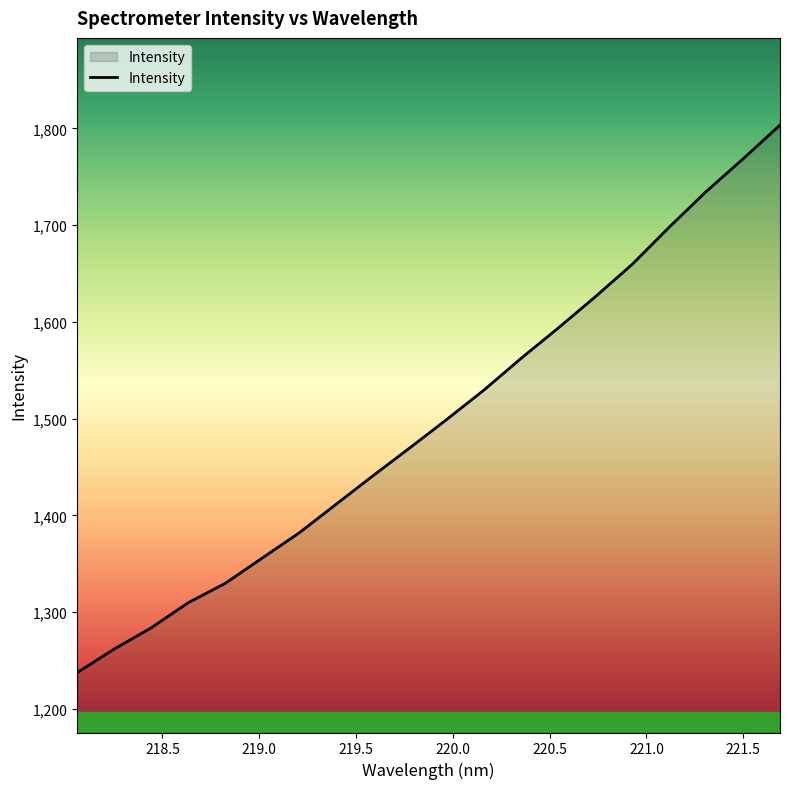

What is the minimum value shown in the chart?

1237.3